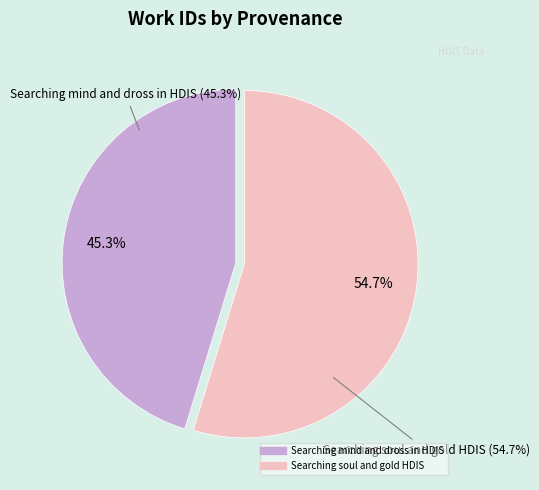

True or false: Searching soul and gold HDIS accounts for 55% of the total.

True